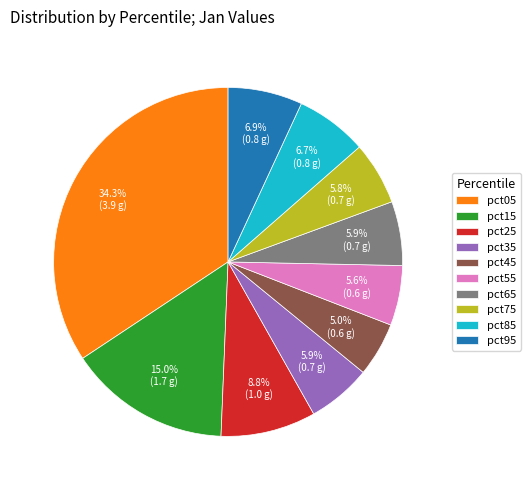

How many segments does this pie chart have?

10